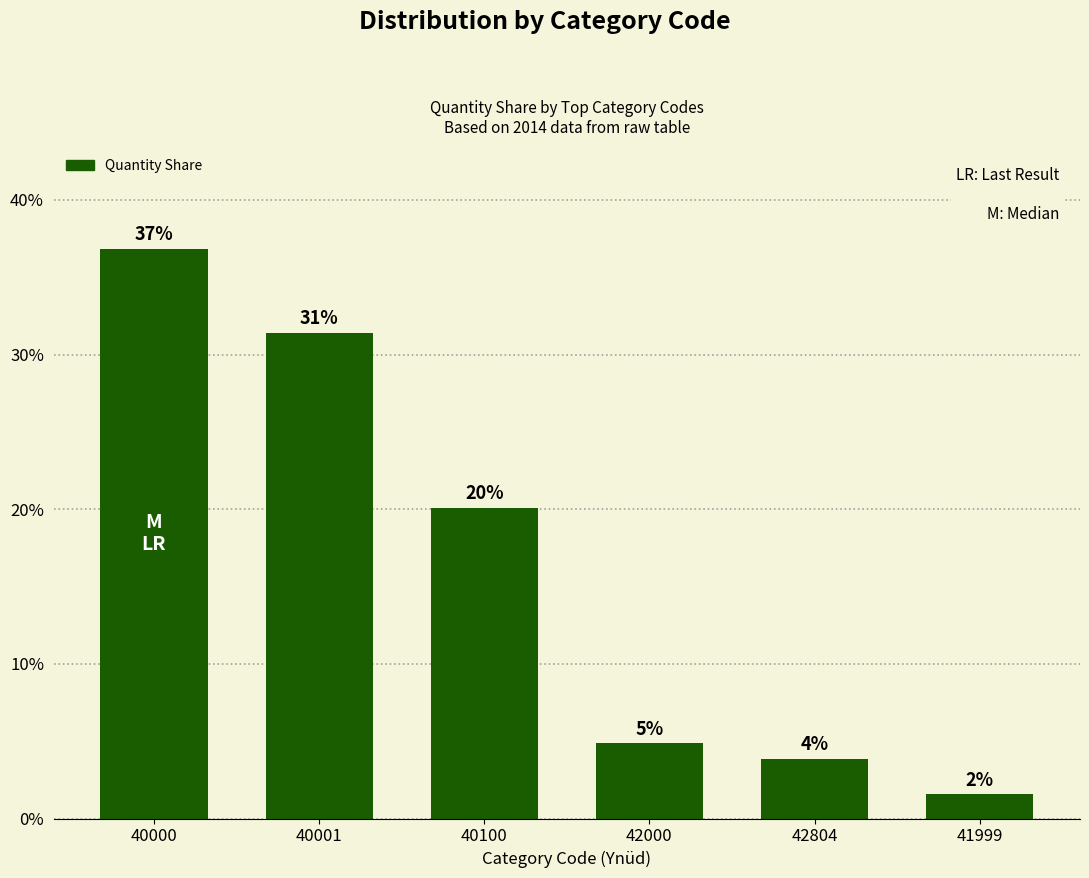

What is the difference between the values at 42000 and 40100?

15.2